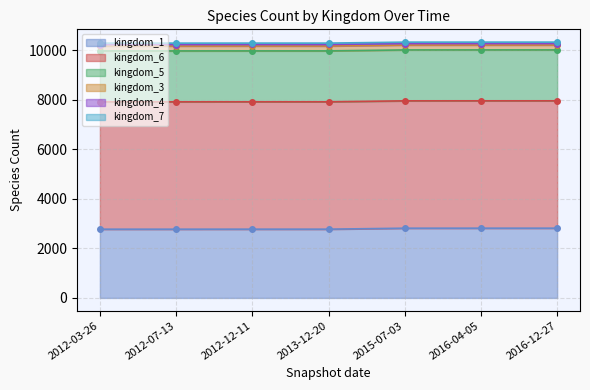

At which label does kingdom_3 reach its minimum?

2012-03-26